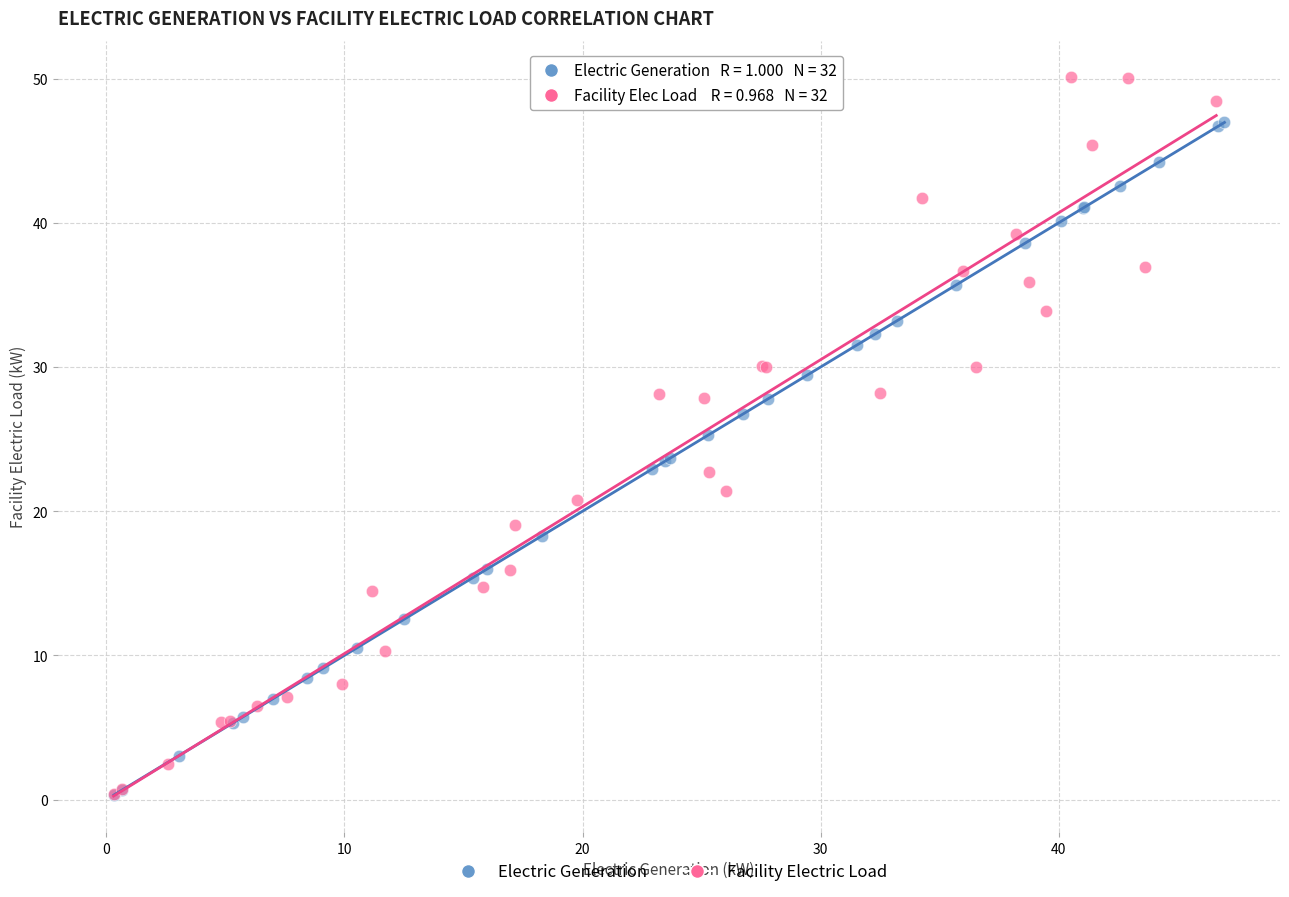

Which series reaches the maximum Y coordinate?

Facility Electric Load